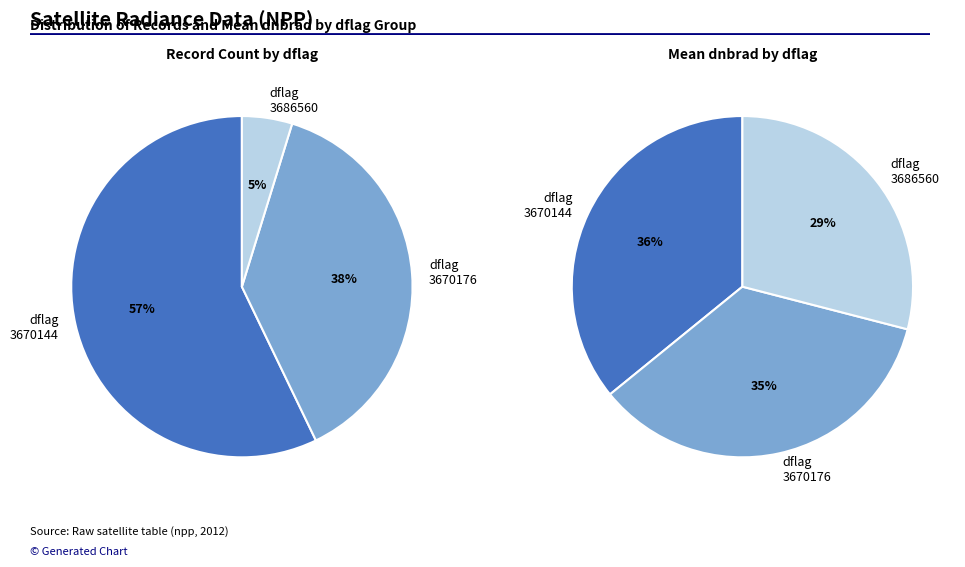

To the nearest percent, what portion does 3670144 represent?

36%